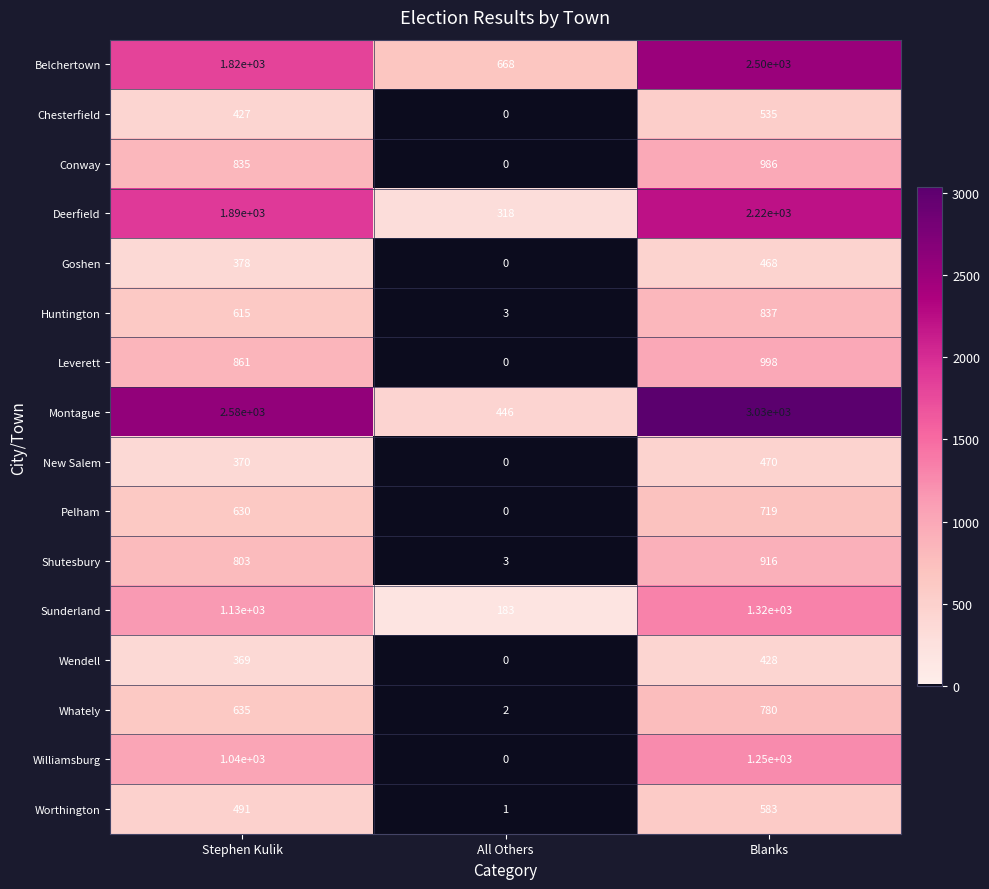

Read the Sunderland value at Stephen Kulik, to the nearest 50.

1150